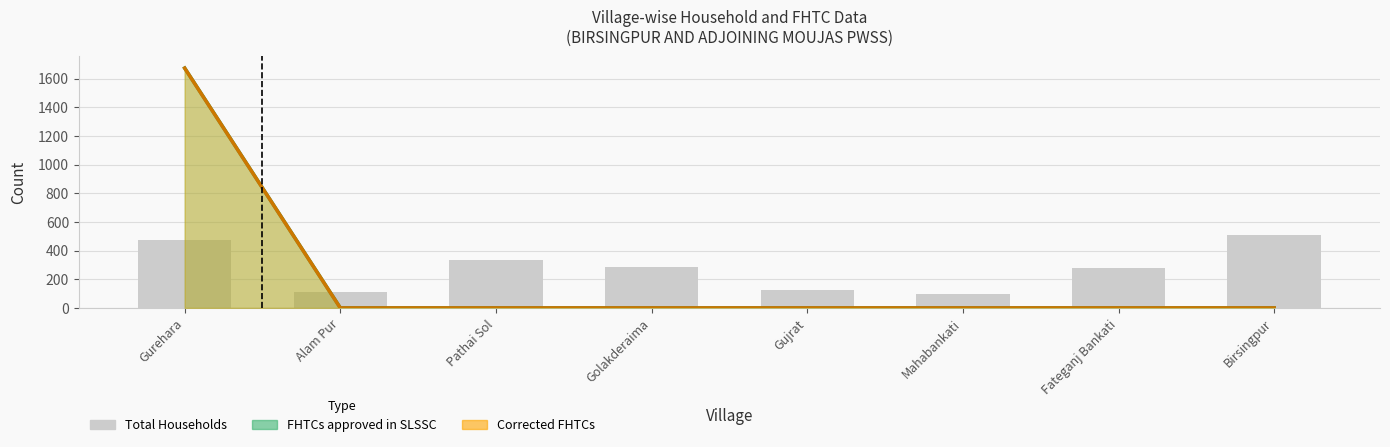

Reading right to left, extract all data points from this chart.

506	278	95	127	288	333	112	472